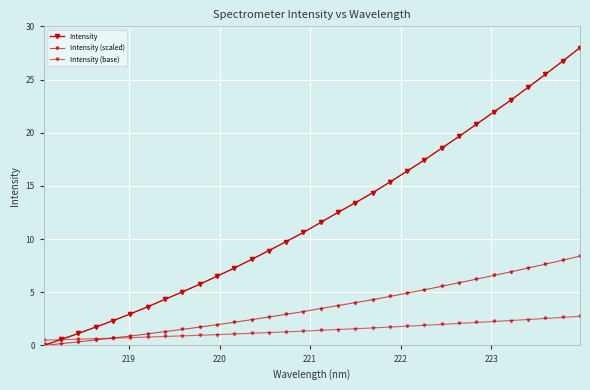

Count the number of categories in the chart.

32